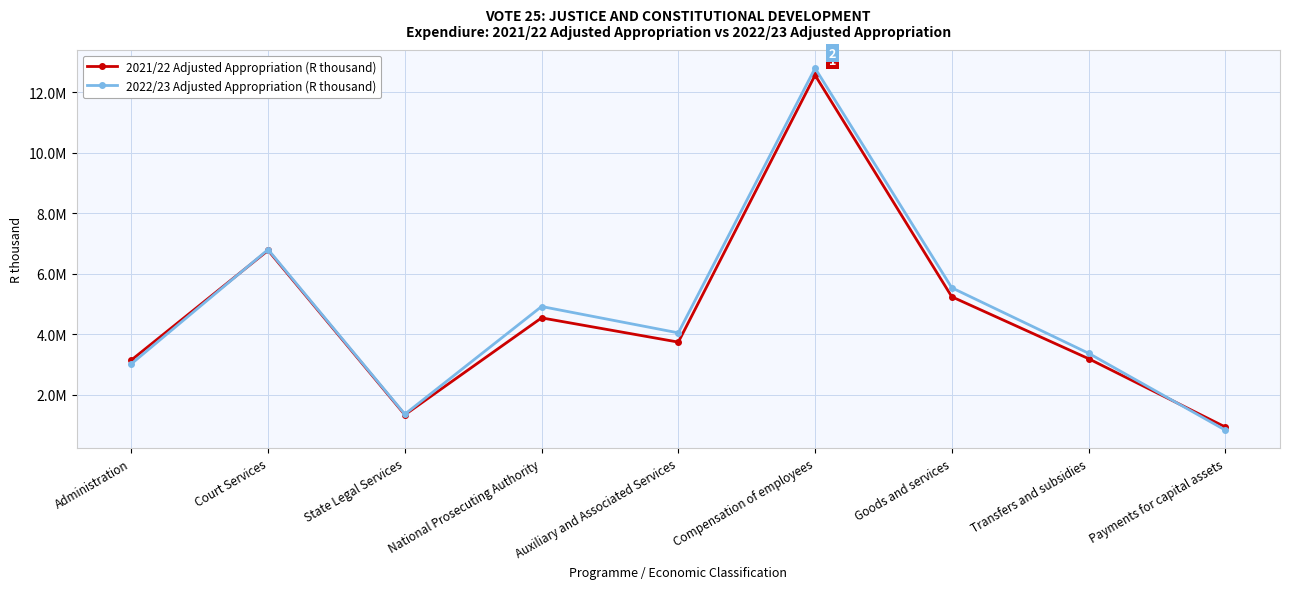

How many interior local peaks does the 2022/23 Adjusted Appropriation (R thousand) series have?

3